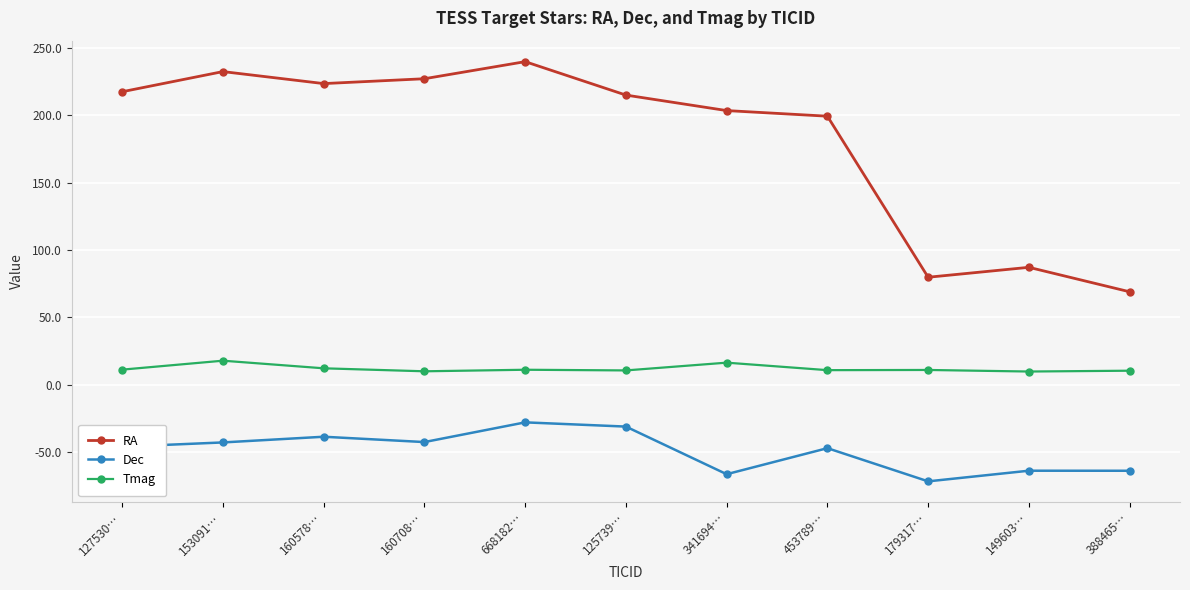

True or false: RA and Tmag intersect in this chart.

False